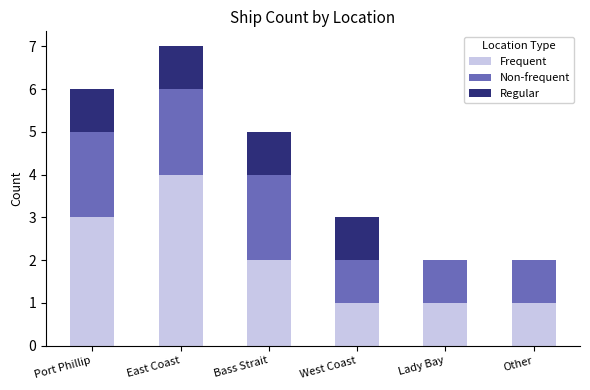

What is the highest value of the Frequent series?

4